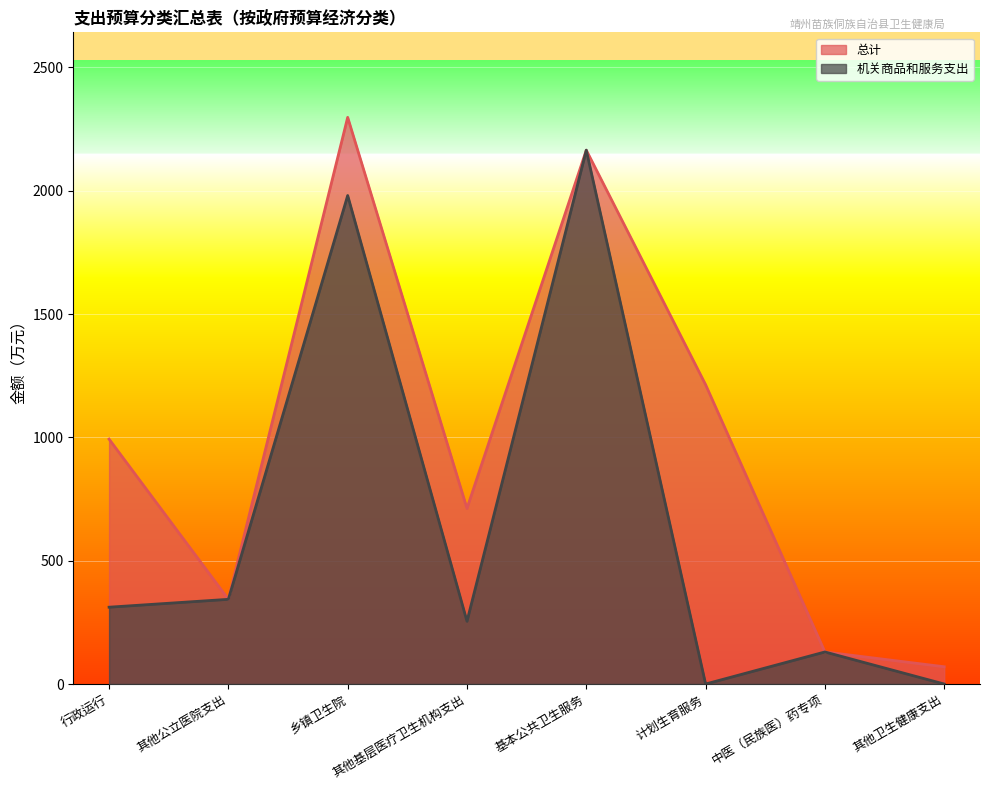

Rank the categories by 总计 value from highest to lowest.

乡镇卫生院, 基本公共卫生服务, 计划生育服务, 行政运行, 其他基层医疗卫生机构支出, 其他公立医院支出, 中医（民族医）药专项, 其他卫生健康支出